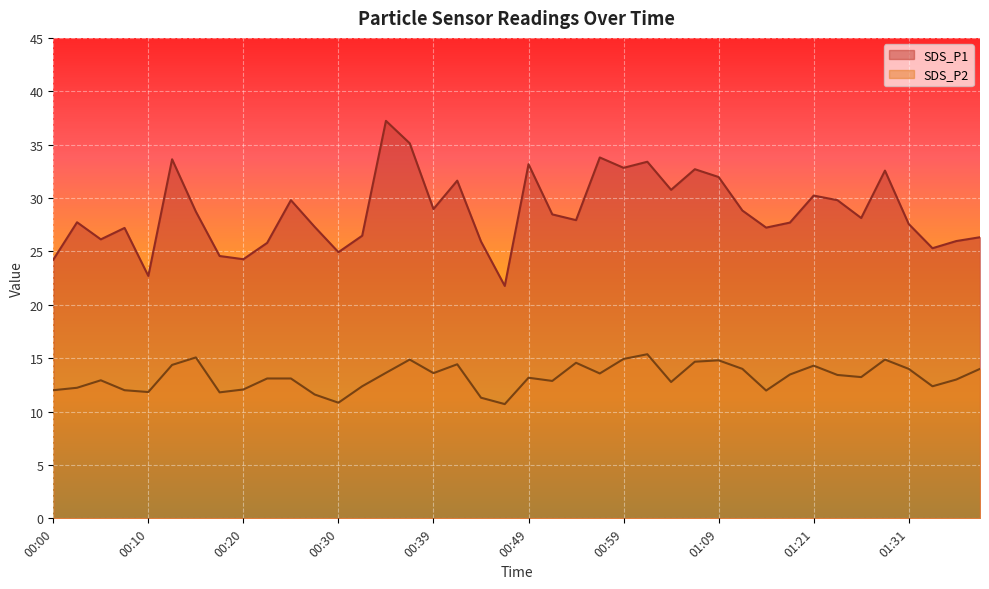

True or false: SDS_P1 and SDS_P2 intersect in this chart.

False